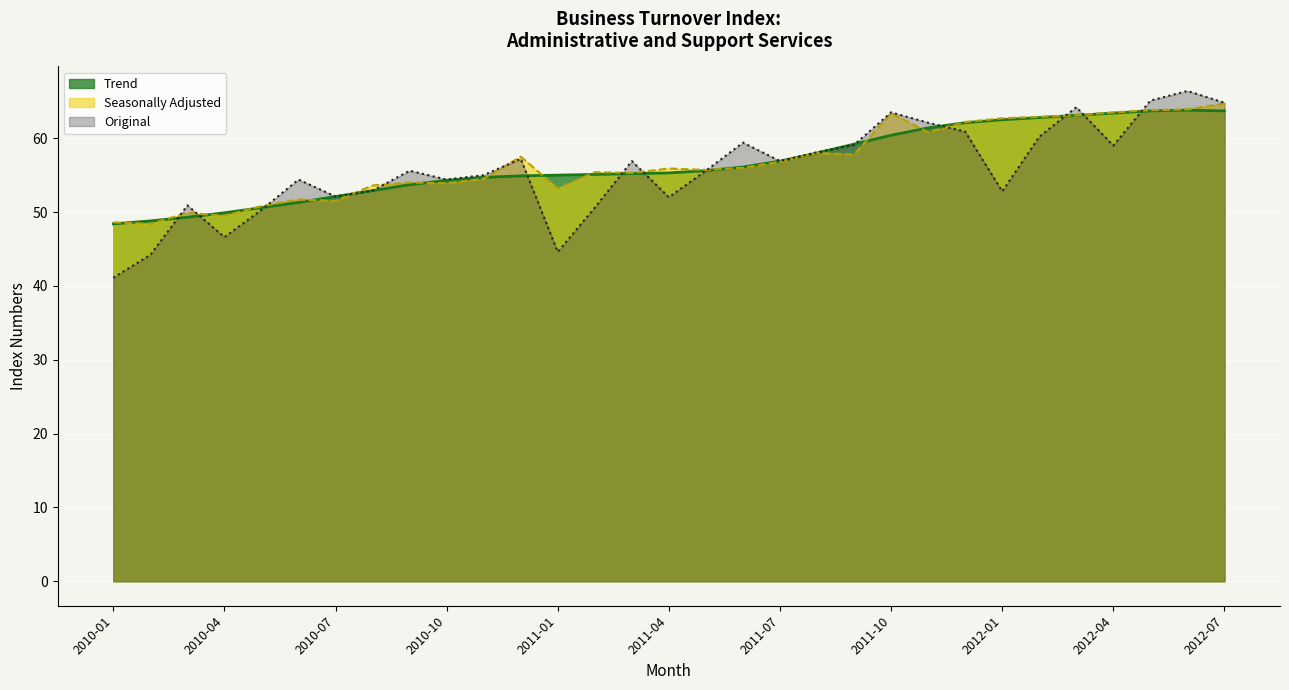

What is the spread (max minus min) of values at 2012-07?

1.1